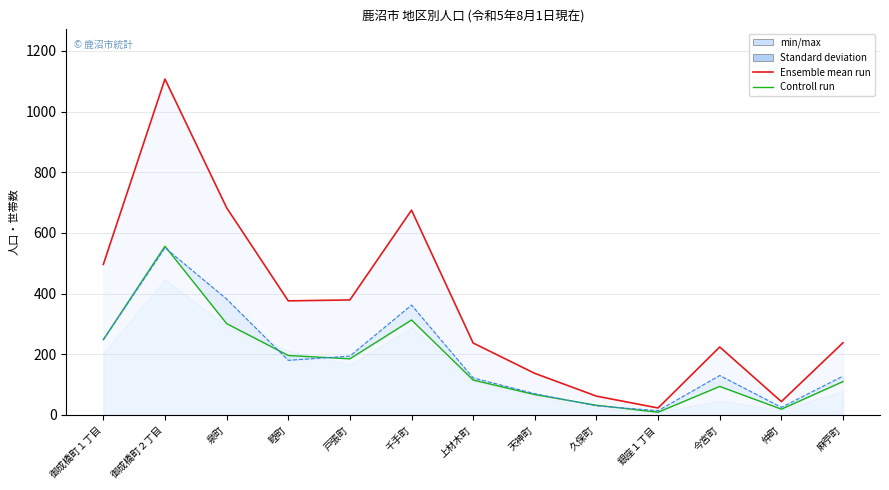

Where is the first local maximum for Controll run?

御成橋町２丁目